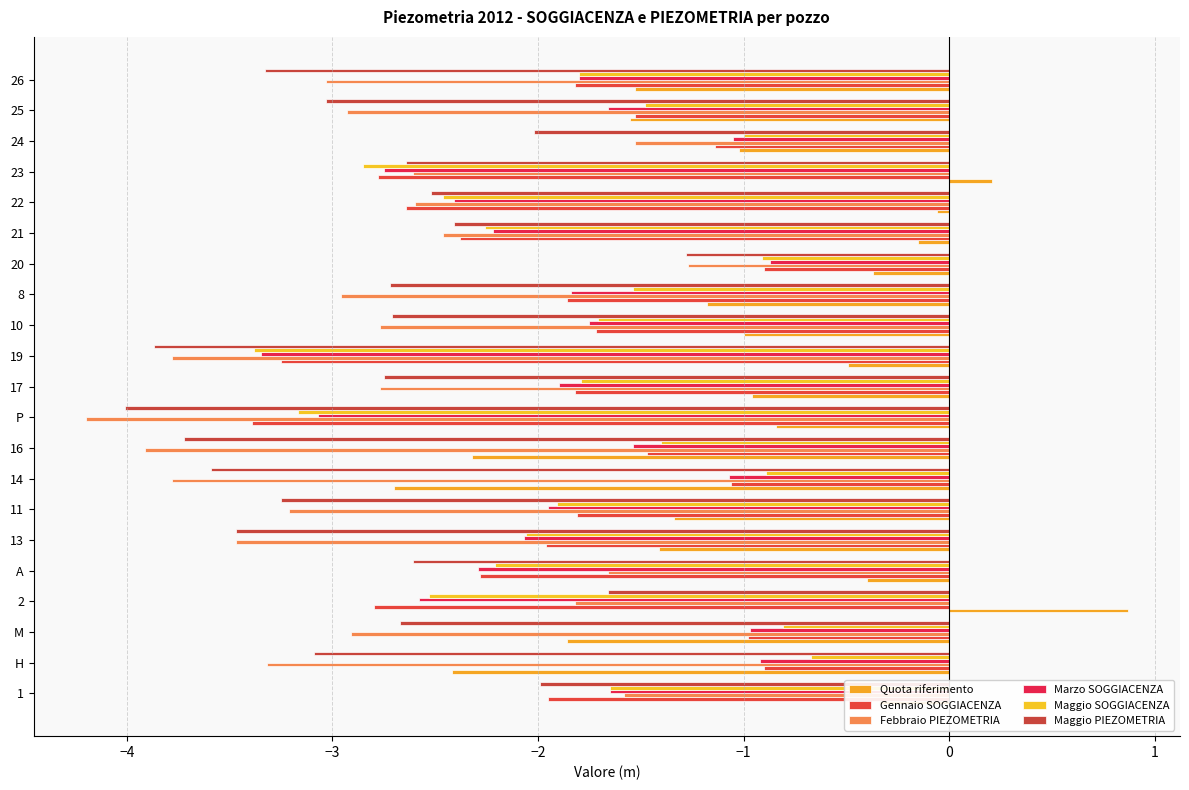

Count the number of data series in this chart.

6